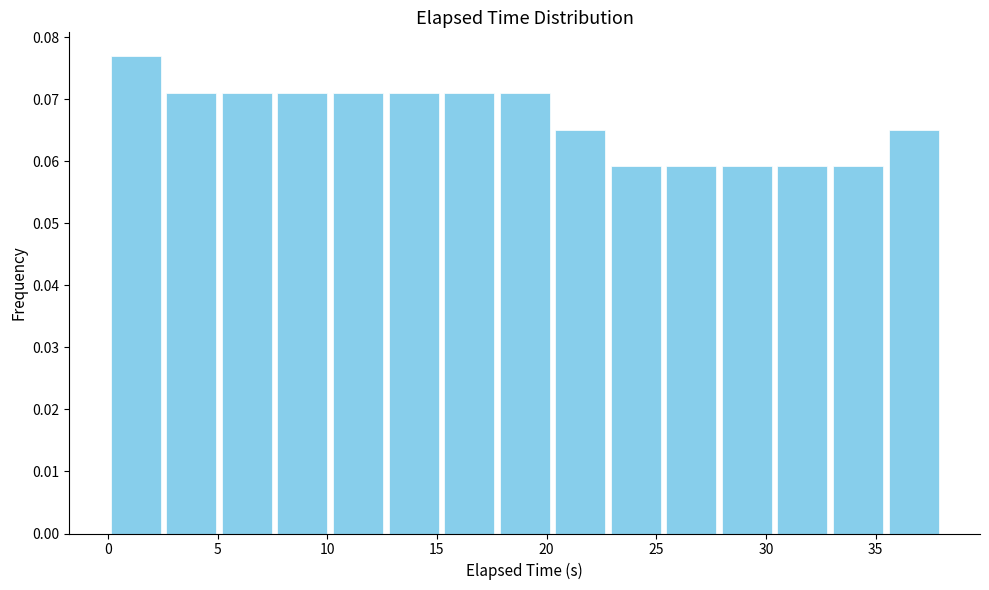

Reading left to right, transcribe this chart: for each bar, give the range it covers on the x-axis and its height. Neither the bar edges nor the heights are printed on the chart, so give them approximately, as read against the axes.

0.0 to 2.5: 0.077
2.5 to 5.0: 0.071
5.0 to 7.5: 0.071
7.5 to 10.0: 0.071
10.0 to 12.5: 0.071
12.5 to 15.0: 0.071
15.0 to 17.5: 0.071
17.5 to 20.5: 0.071
20.5 to 23.0: 0.065
23.0 to 25.5: 0.059
25.5 to 28.0: 0.059
28.0 to 30.5: 0.059
30.5 to 33.0: 0.059
33.0 to 35.5: 0.059
35.5 to 38.0: 0.065